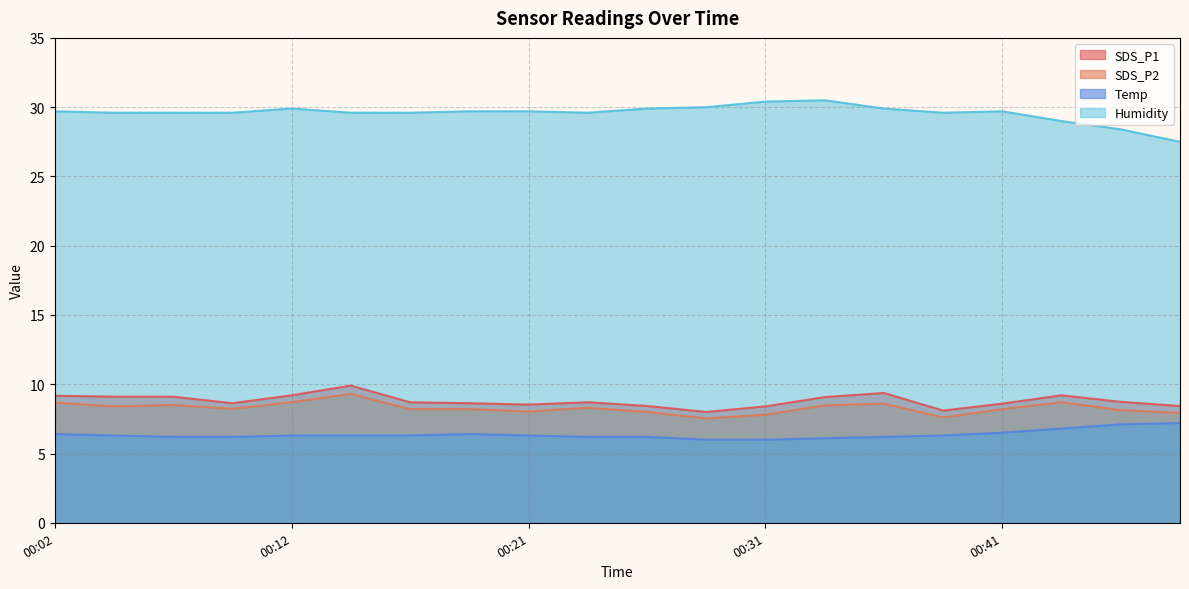

List the series in order of their peak value, lowest first.

Temp, SDS_P2, SDS_P1, Humidity